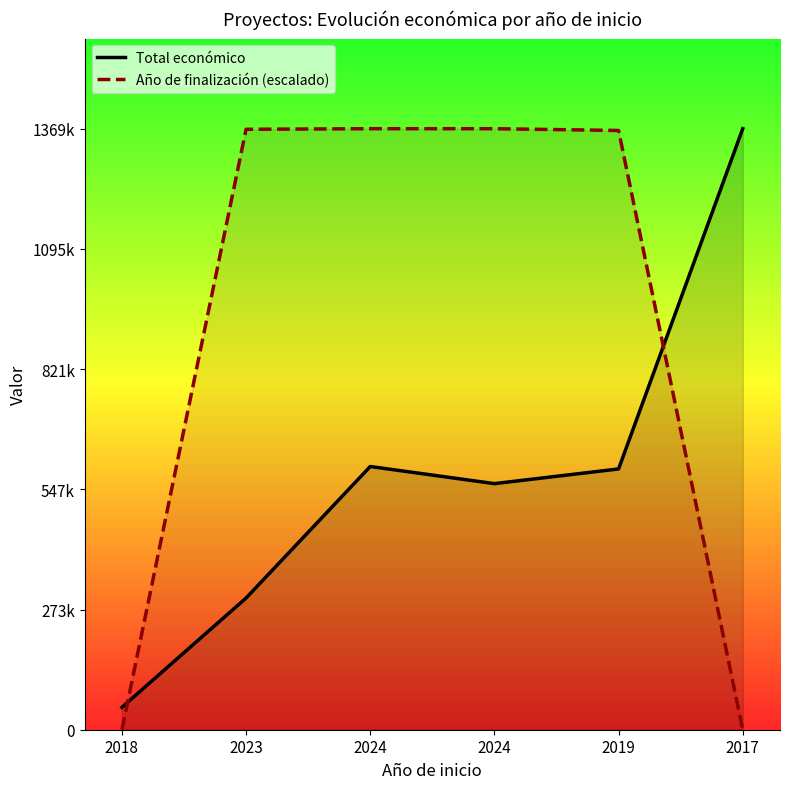

Which series has the largest total across all categories?

Año de finalización (escalado)